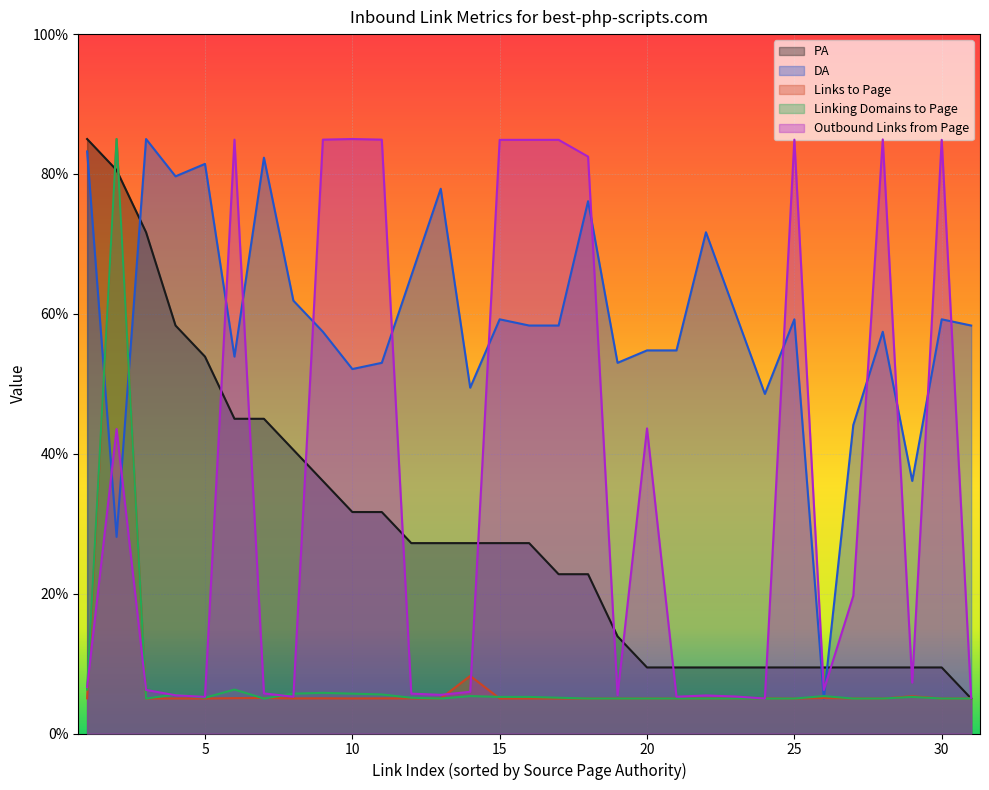

What is the sum of all DA values?

1825.2